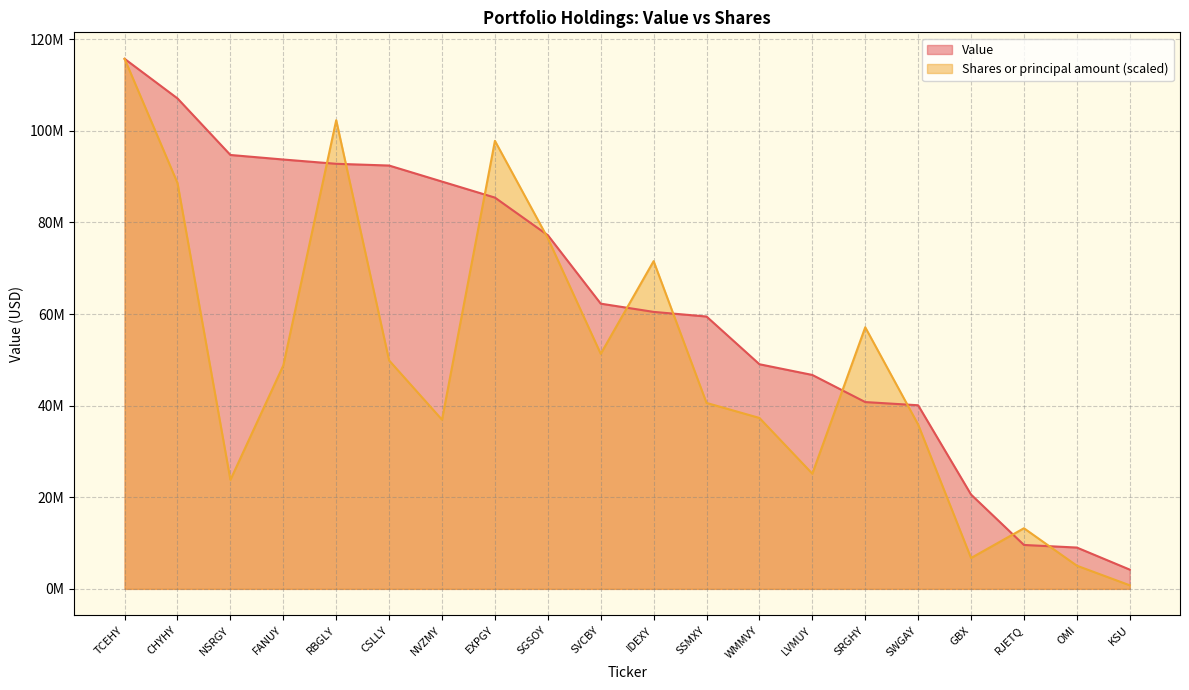

Reading left to right, transcribe all the data shown in this chart.

Value: TCEHY=115720000.0	CHYHY=107078000.0	NSRGY=94731000.0	FANUY=93739000.0	RBGLY=92804000.0	CSLLY=92424000.0	NVZMY=88924000.0	EXPGY=85426000.0	SGSOY=77218000.0	SVCBY=62270000.0	IDEXY=60472000.0	SSMXY=59461000.0	WMMVY=49041000.0	LVMUY=46703000.0	SRGHY=40785000.0	SWGAY=40087000.0	GBX=20593000.0	RJETQ=9586000.0	OMI=9020000.0	KSU=4202000.0
Shares or principal amount: TCEHY=115720000.0	CHYHY=88605821.8	NSRGY=23800408.8	FANUY=48785205.7	RBGLY=102320552.1	CSLLY=49868948.9	NVZMY=36930634.3	EXPGY=97812407.8	SGSOY=76558864.7	SVCBY=51313256.2	IDEXY=71553855.2	SSMXY=40595513.0	WMMVY=37317494.2	LVMUY=25147982.1	SRGHY=57114958.6	SWGAY=35876965.1	GBX=6741170.5	RJETQ=13236186.8	OMI=5060353.8	KSU=781466.1